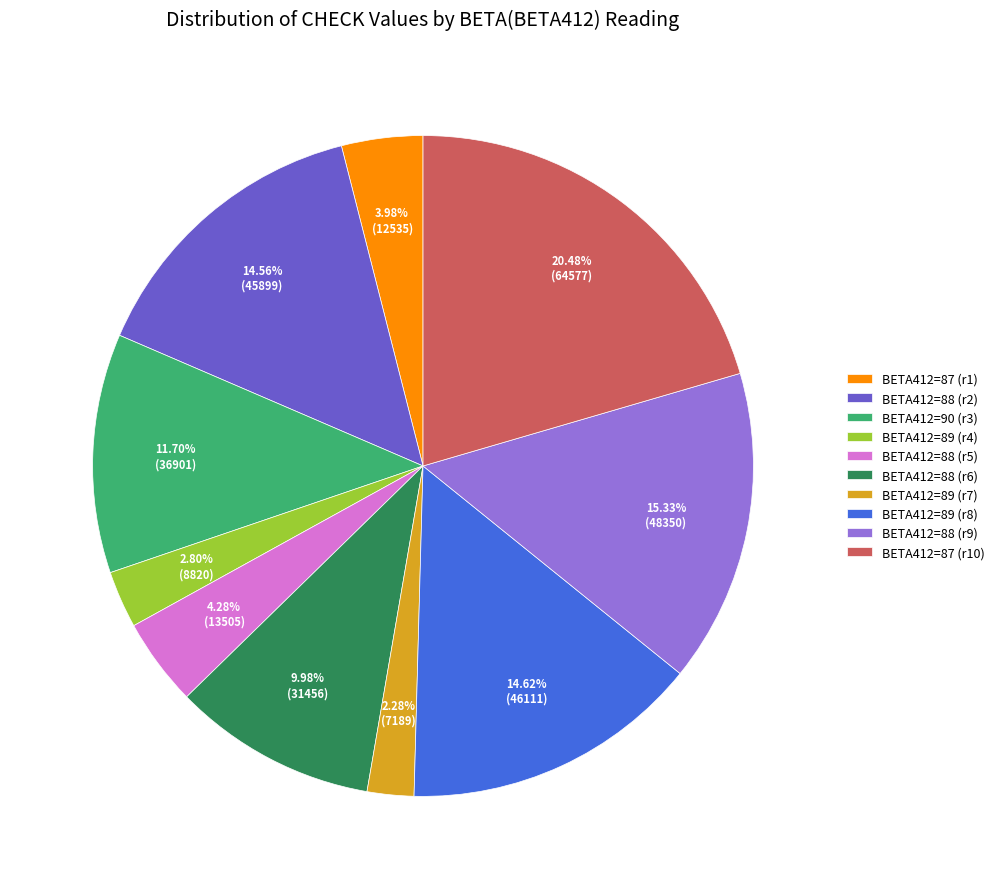

To the nearest percent, what is the average slice percentage?

10%